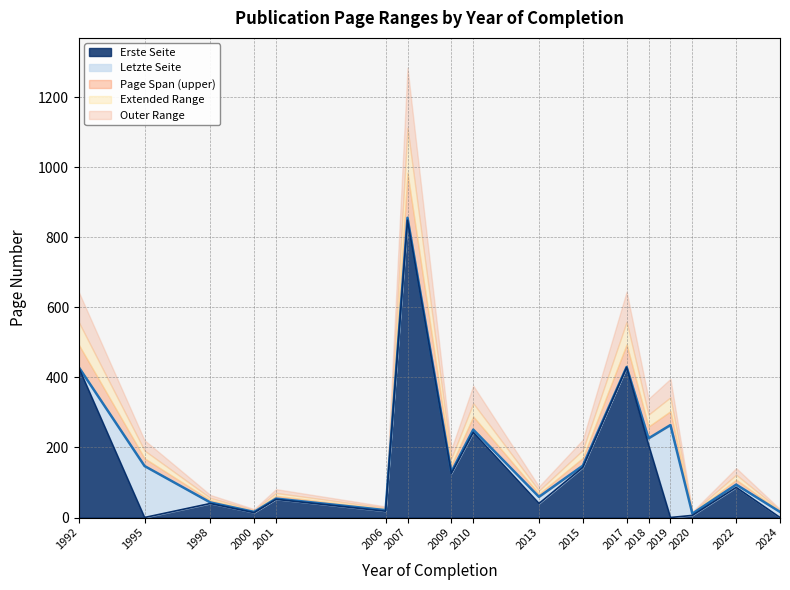

Does the chart display data point markers on the line(s)?

No